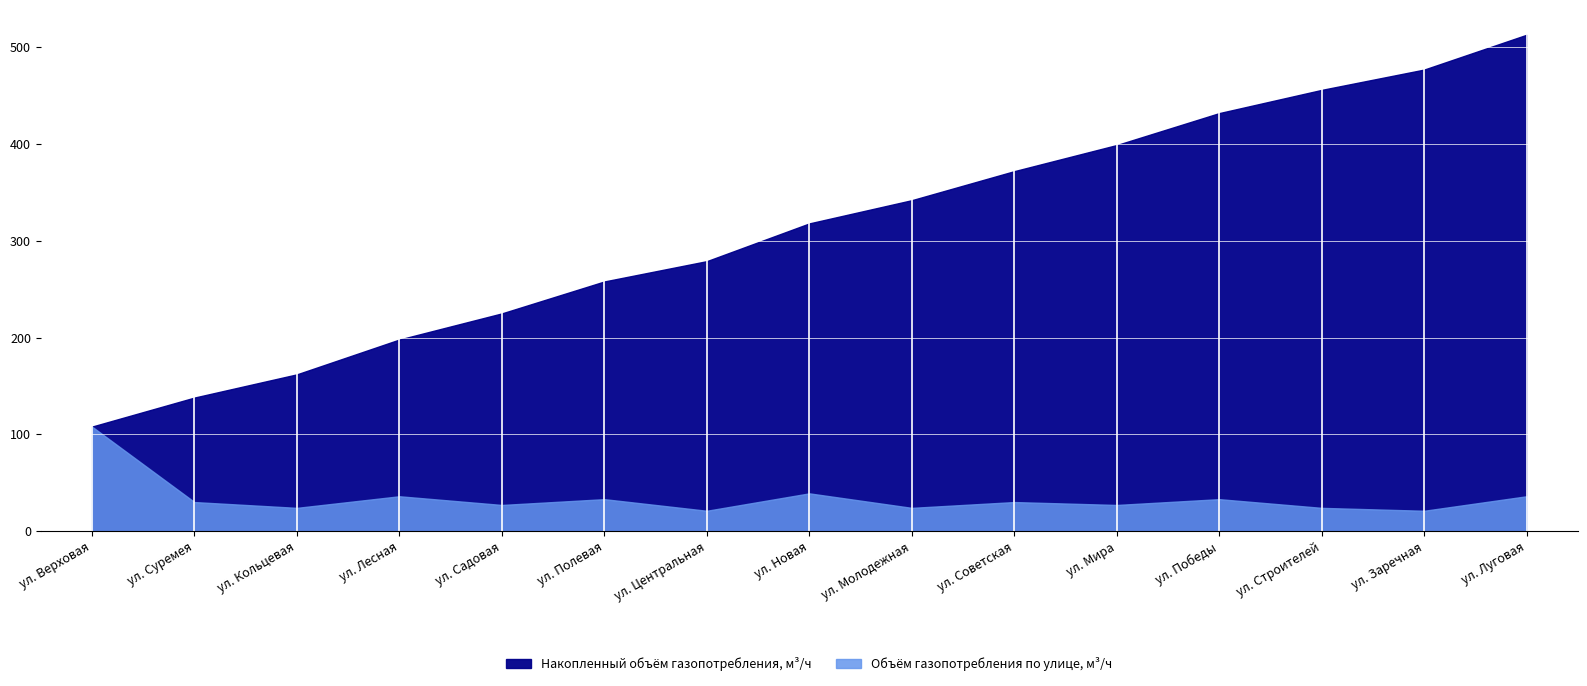

How many series are shown in this chart?

2